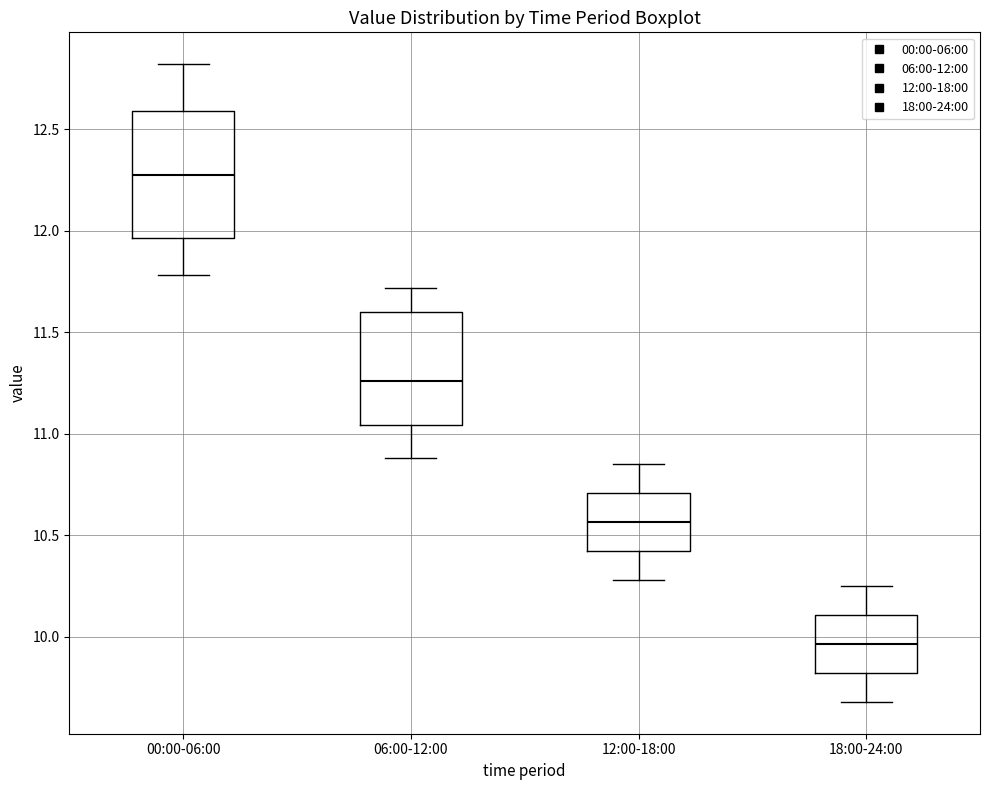

Reading left to right, transcribe this box plot: for each box, give where its median line is, the range the box spans, and where its two whiskers end, as read against the y-axis. The values are not printed on the chart, so give them approximately, as read against the axis.

00:00-06:00: median 12.30, box 11.95 to 12.60, whiskers 11.80 to 12.80
06:00-12:00: median 11.25, box 11.05 to 11.60, whiskers 10.90 to 11.70
12:00-18:00: median 10.55, box 10.40 to 10.70, whiskers 10.30 to 10.85
18:00-24:00: median 9.95, box 9.80 to 10.10, whiskers 9.70 to 10.25